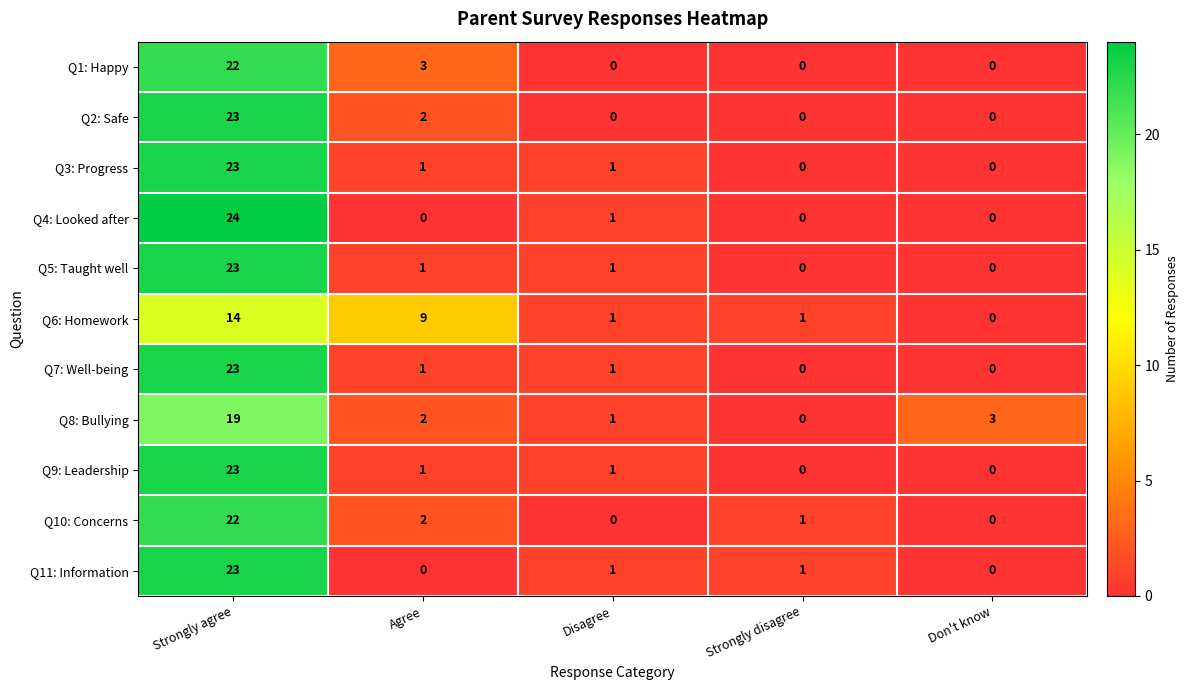

The value of Q5: Taught well at Disagree is 0. True or false?

False